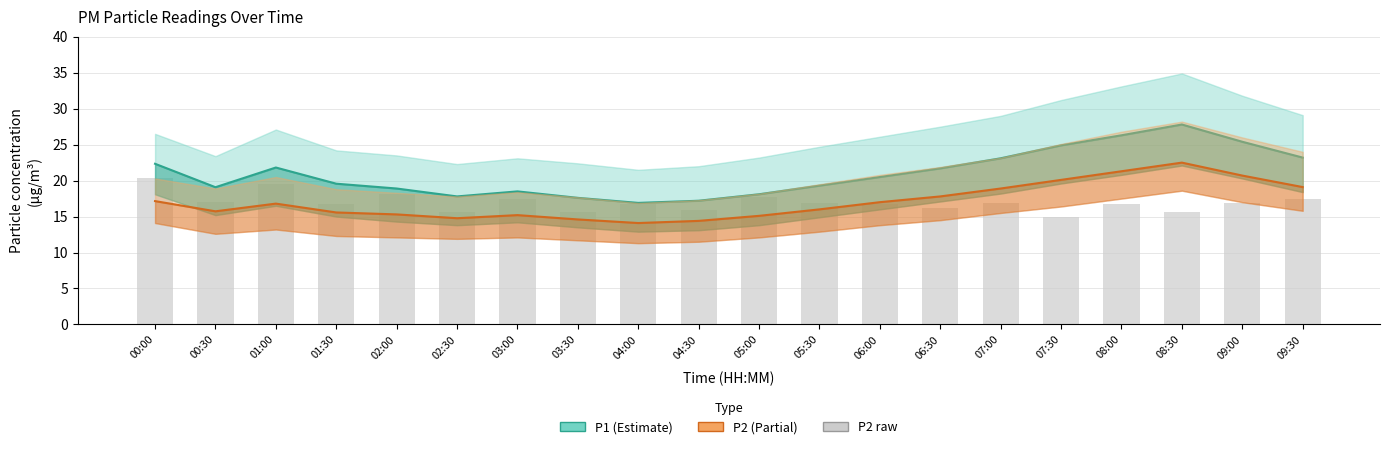

Reading left to right, transcribe all the data shown in this chart.

P1: 22.3	19.1	21.8	19.6	18.9	17.8	18.5	17.6	16.9	17.2	18.1	19.3	20.5	21.7	23.1	24.9	26.3	27.8	25.4	23.2
P2: 17.1	15.7	16.8	15.6	15.3	14.8	15.2	14.6	14.1	14.4	15.1	16.0	17.0	17.8	18.9	20.1	21.3	22.5	20.7	19.1
P2 raw: 20.4	17.0	19.6	16.8	18.1	15.7	17.4	15.6	16.7	15.9	17.8	16.9	16.7	16.2	16.9	14.9	16.7	15.6	16.8	17.5